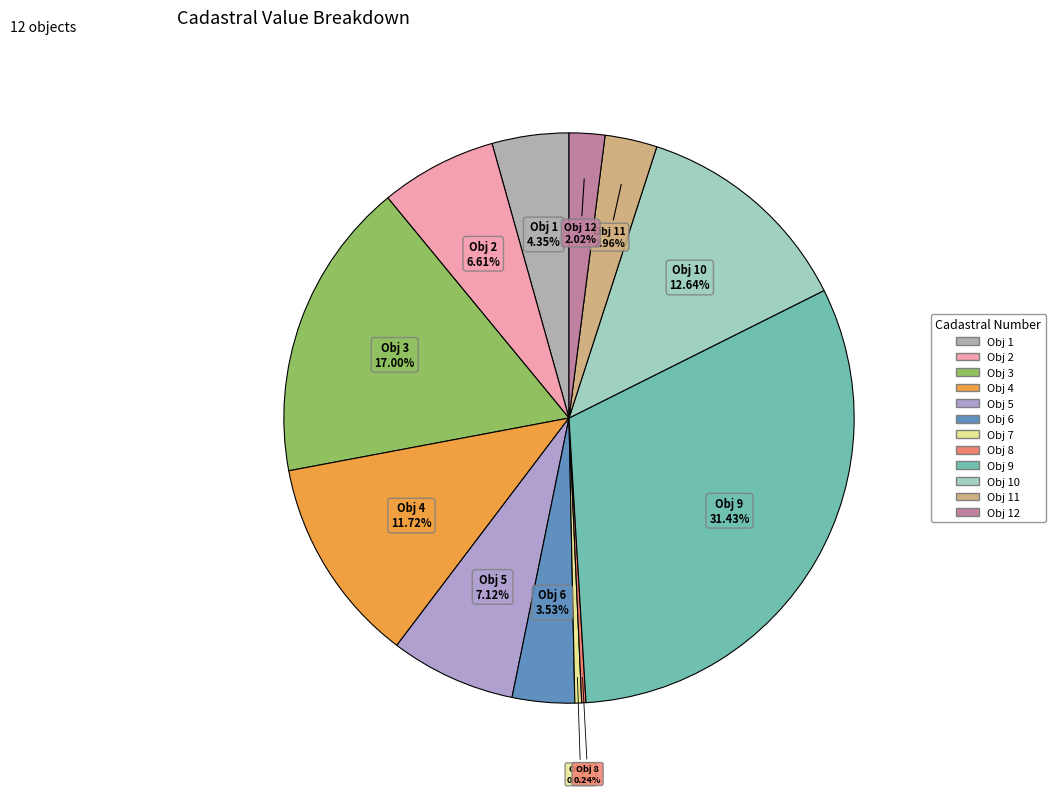

Which has a higher value, Obj 11 or Obj 5?

Obj 5